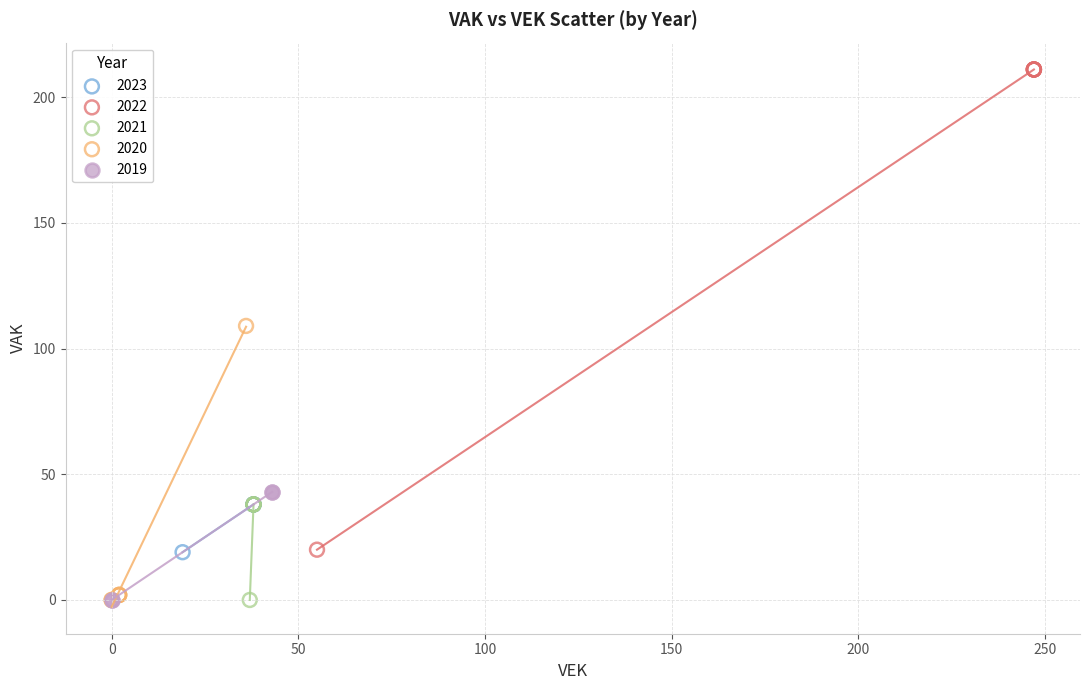

Which series reaches the maximum Y coordinate?

2022